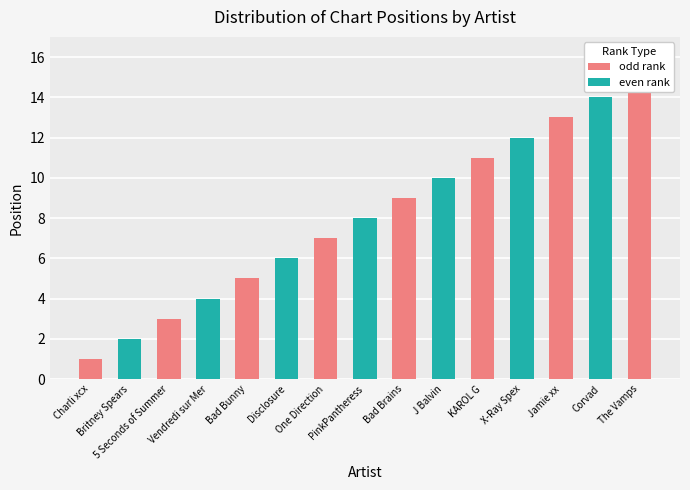

Reading left to right, extract all data points from this chart.

1	2	3	4	5	6	7	8	9	10	11	12	13	14	15